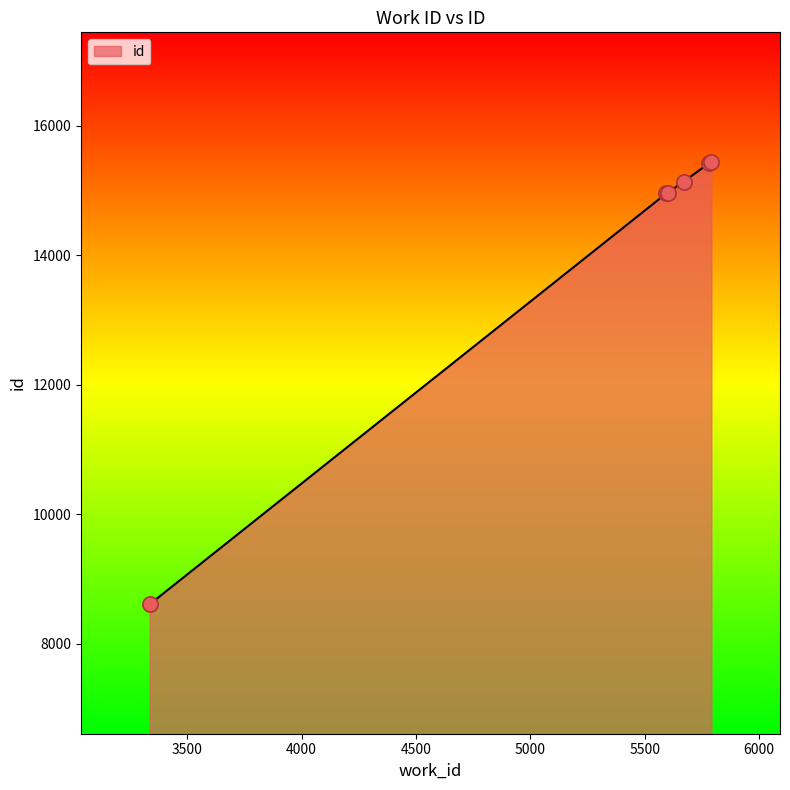

What is the difference between the second highest and minimum values?

6821